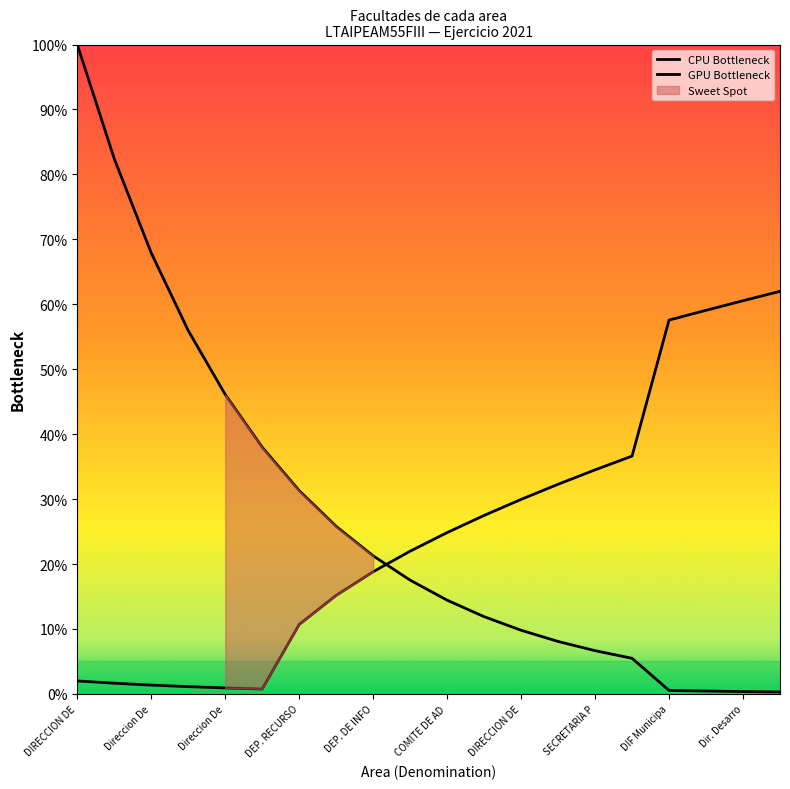

At which category is the sum across all series the highest?

DIRECCION DE